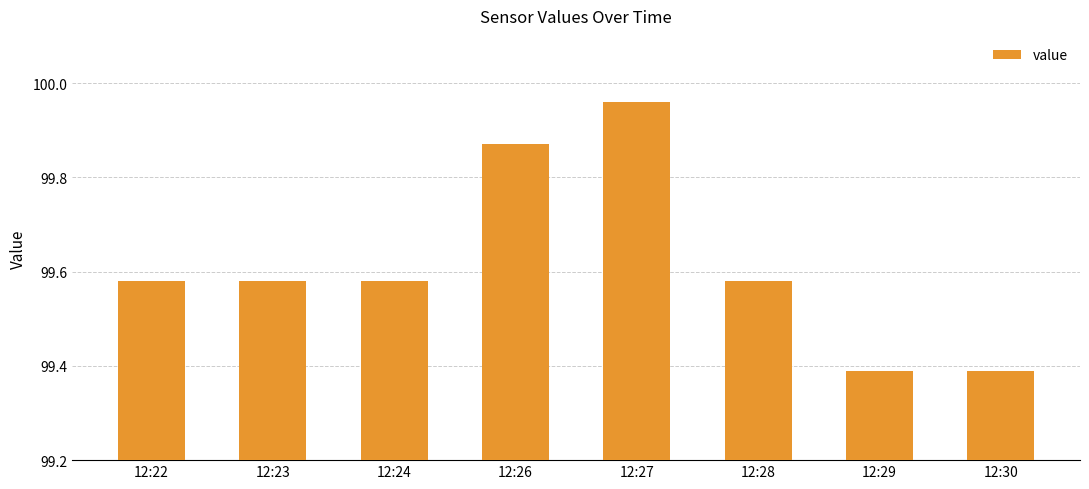

What is the change in value from 12:24 to 12:29?

-0.2